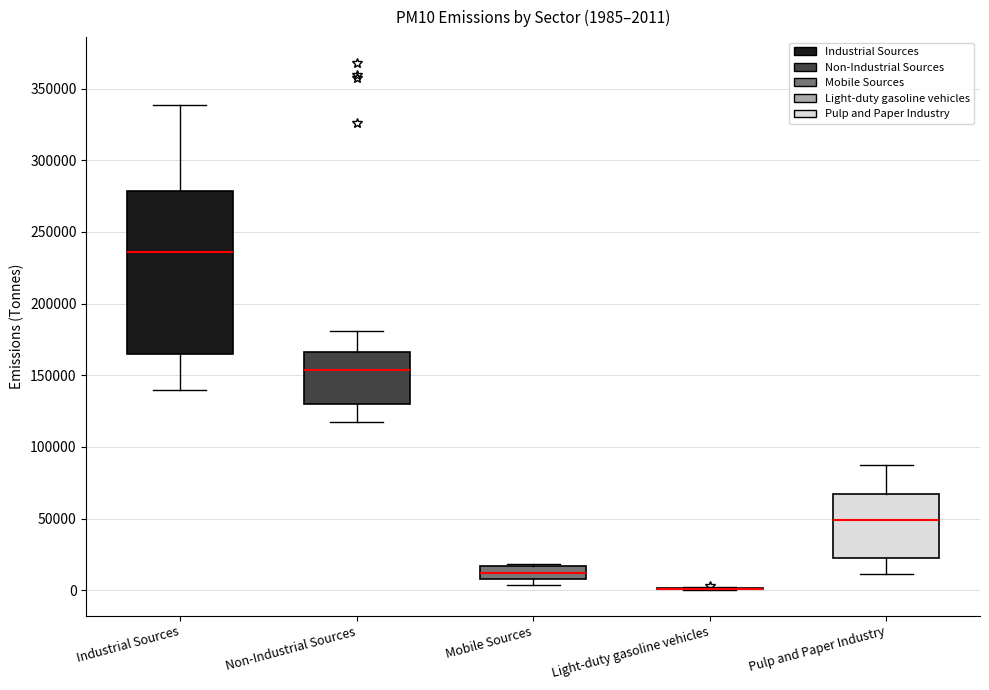

Which box is the tallest, from its lower edge to its upper edge?

Industrial Sources